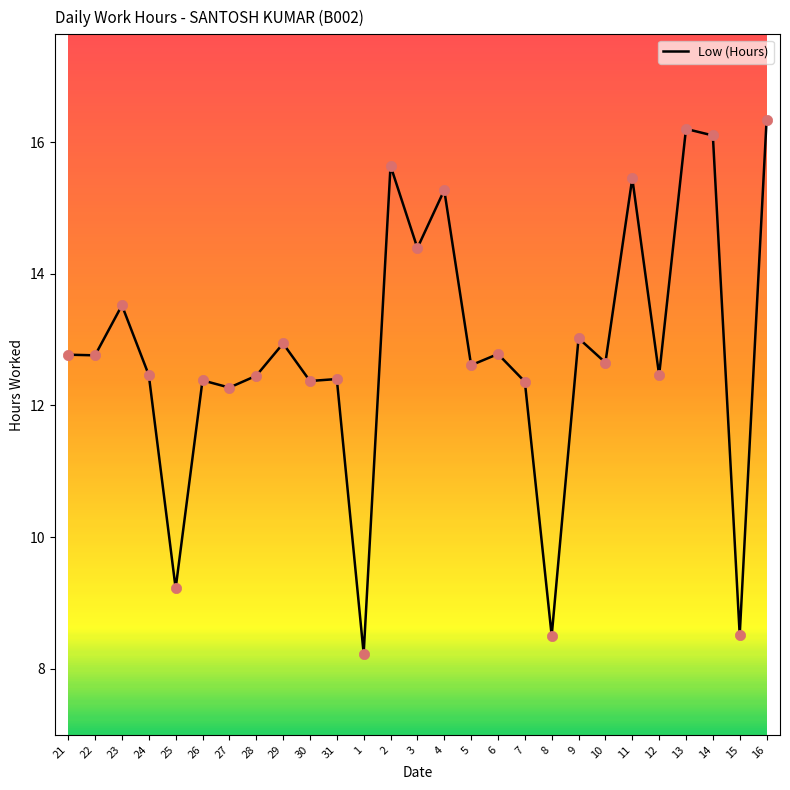

Between 7 and 16, which is larger?

16